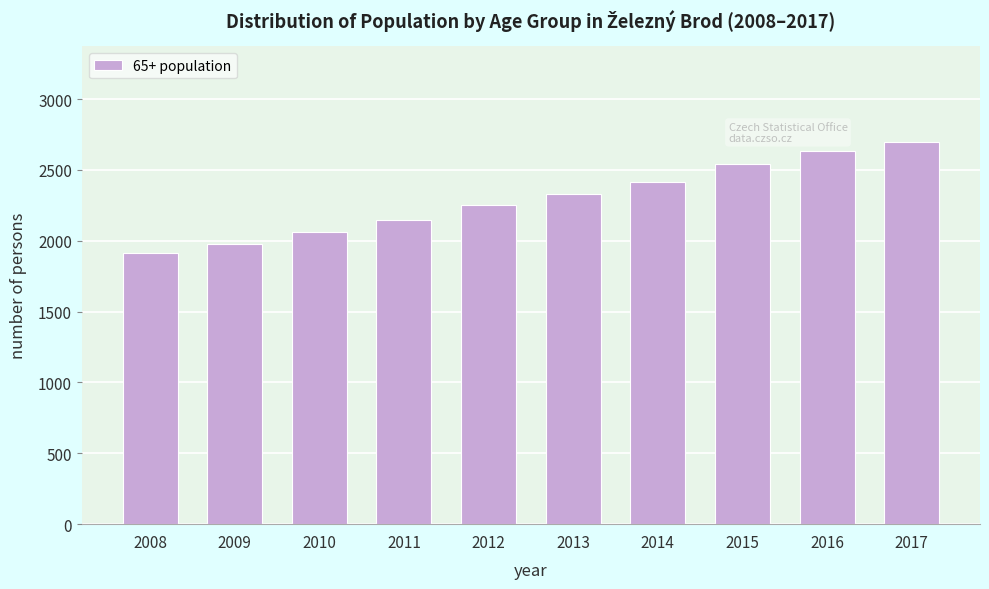

Reading left to right, list all the values displayed in this chart.

2008=1914	2009=1979	2010=2065	2011=2145	2012=2250	2013=2329	2014=2415	2015=2540	2016=2630	2017=2697